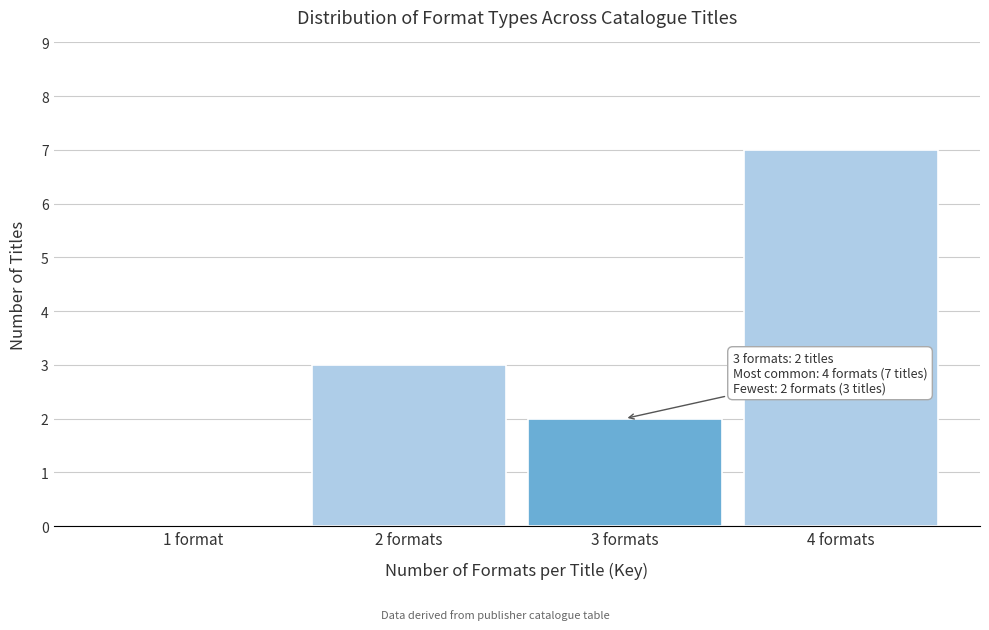

Reading left to right, what are all the values shown in this chart?

1 format=0	2 formats=3	3 formats=2	4 formats=7